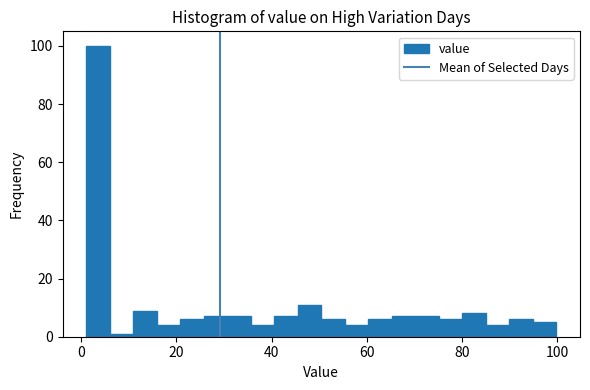

Around what value on the x-axis is the tallest bar? Give the approximate position of its centre, as read against the axis.

4